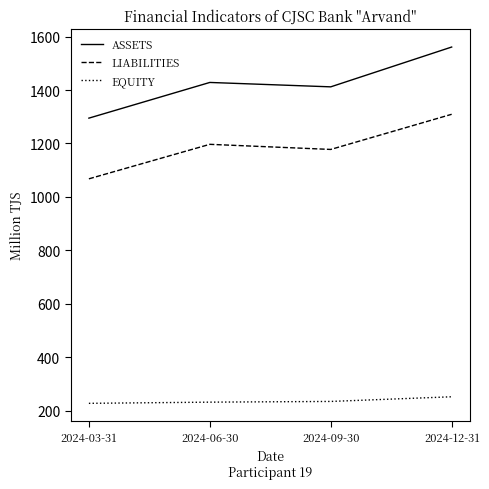

Rank the series by their maximum value, from highest to lowest.

ASSETS, LIABILITIES, EQUITY